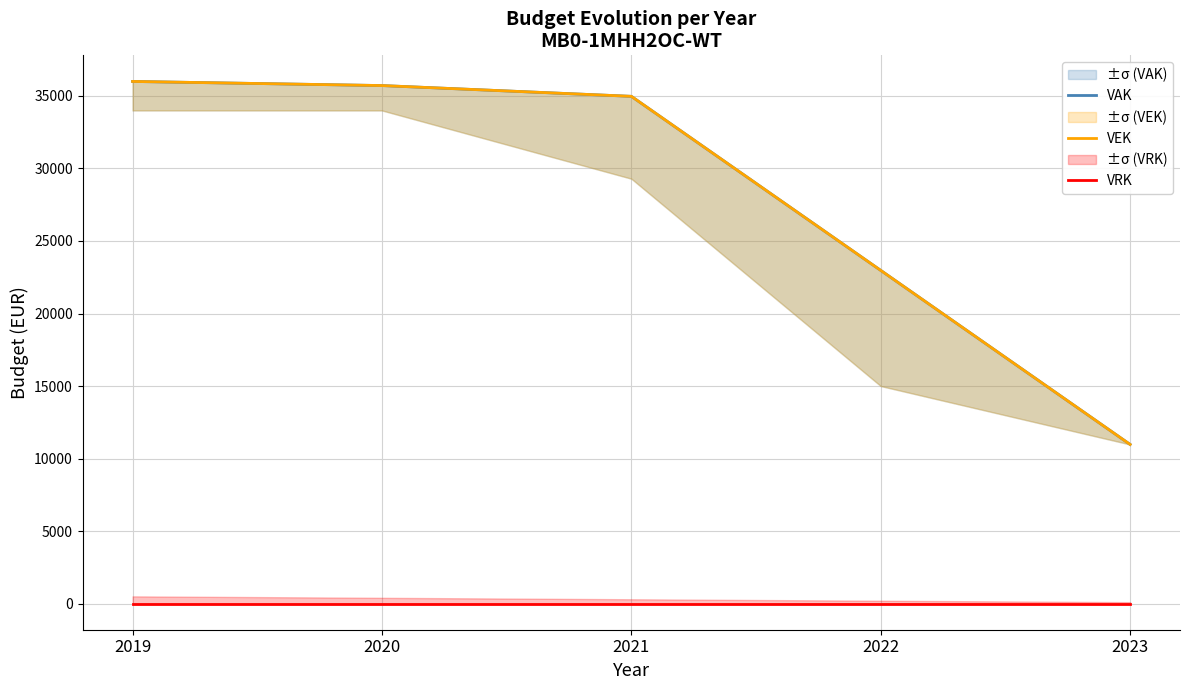

What is the approximate value of VAK at 2019?

36000